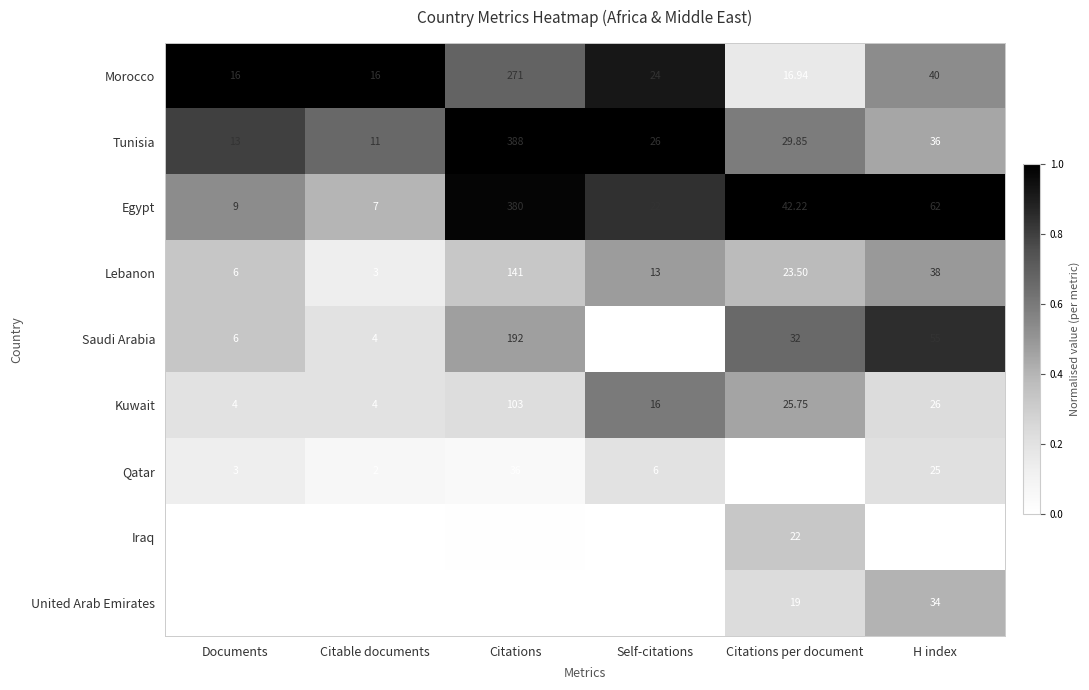

At which category is the sum across all series the highest?

Citations